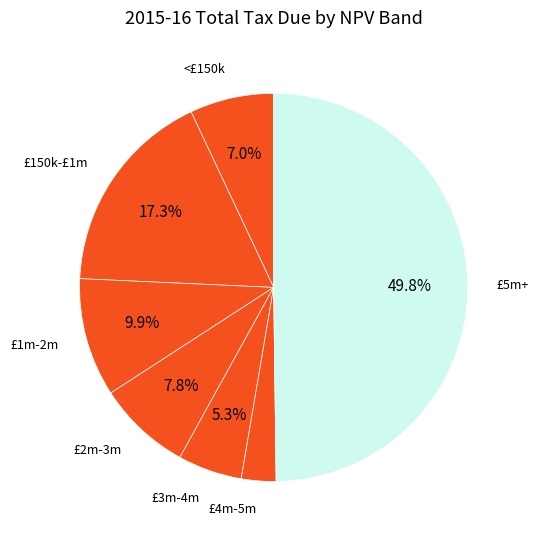

Which has a higher value, £5m+ or £2m-3m?

£5m+